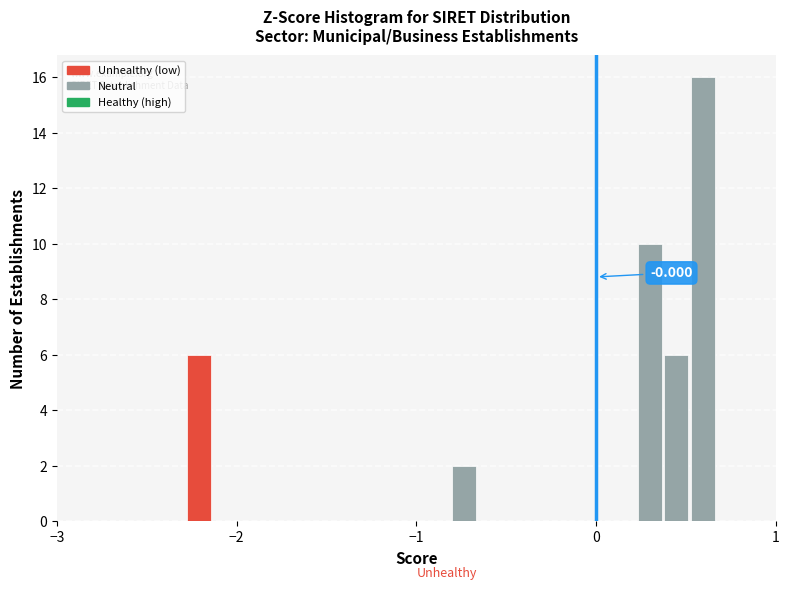

Around what value on the x-axis is the tallest bar? Give the approximate position of its centre, as read against the axis.

0.6